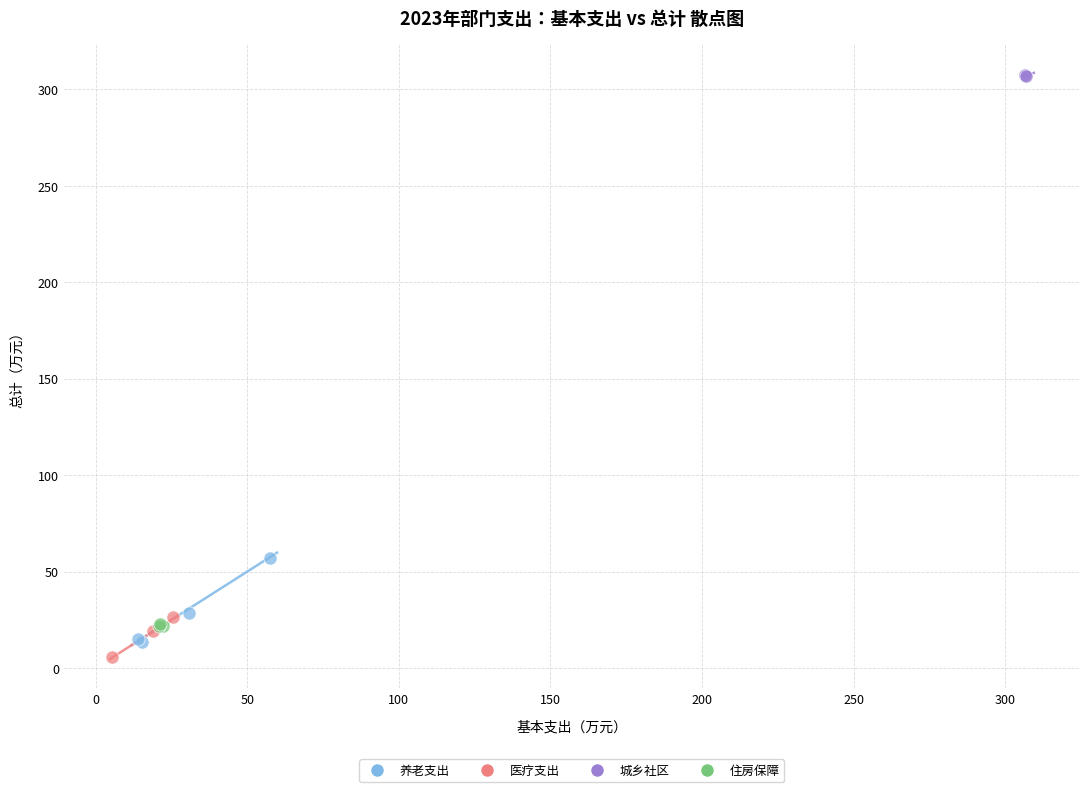

Which series has the largest Y range (max minus min)?

养老支出